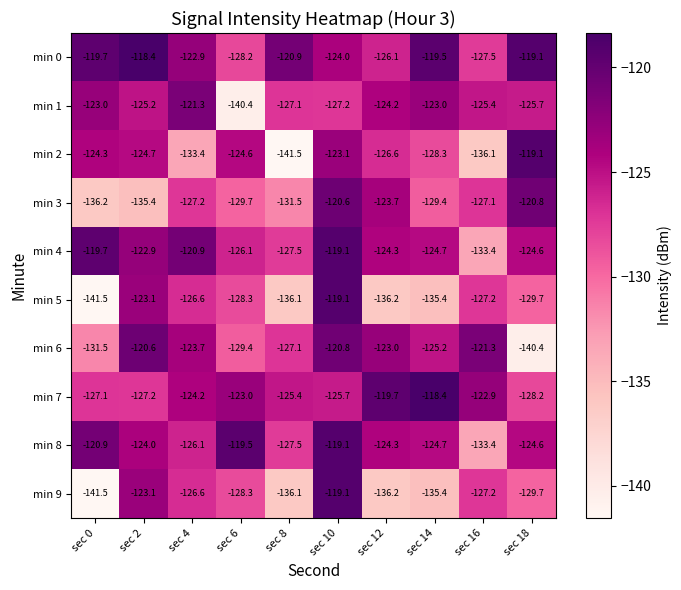

What is the maximum value shown in the chart?

-118.4